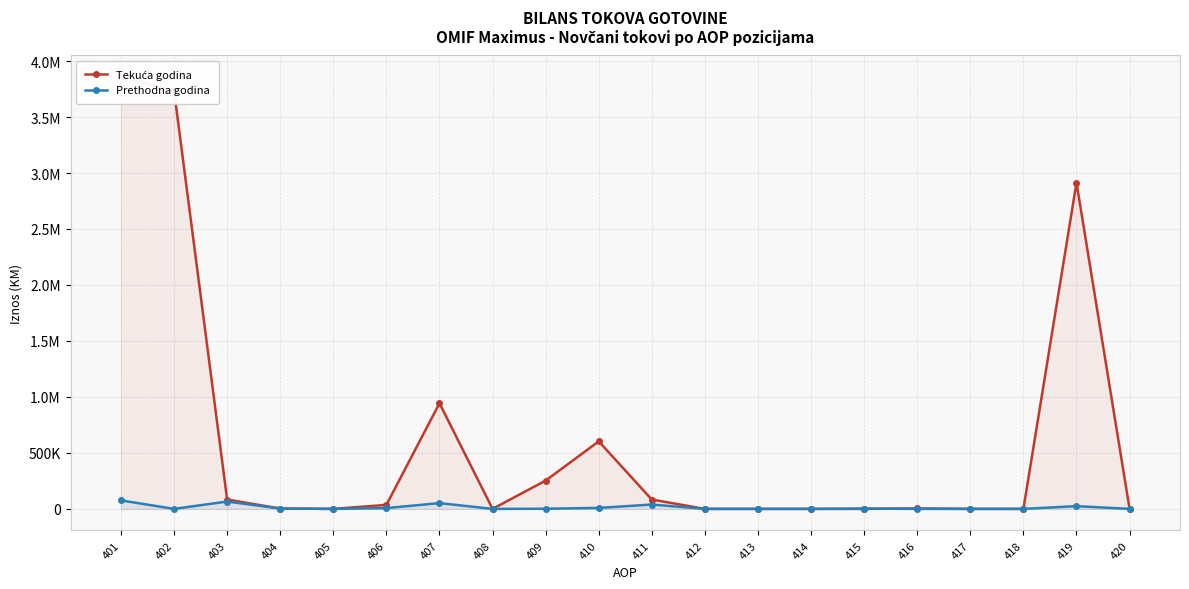

Is it true that Tekuća godina equals 252884 at 409?

True